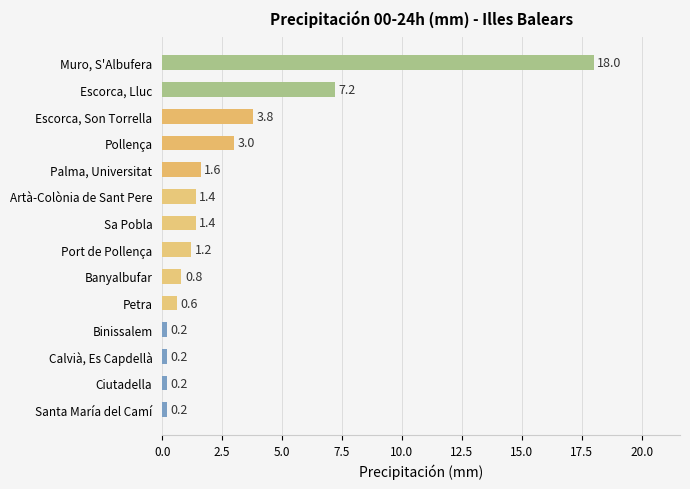

Is it true that the value at Port de Pollença is 1.2?

True